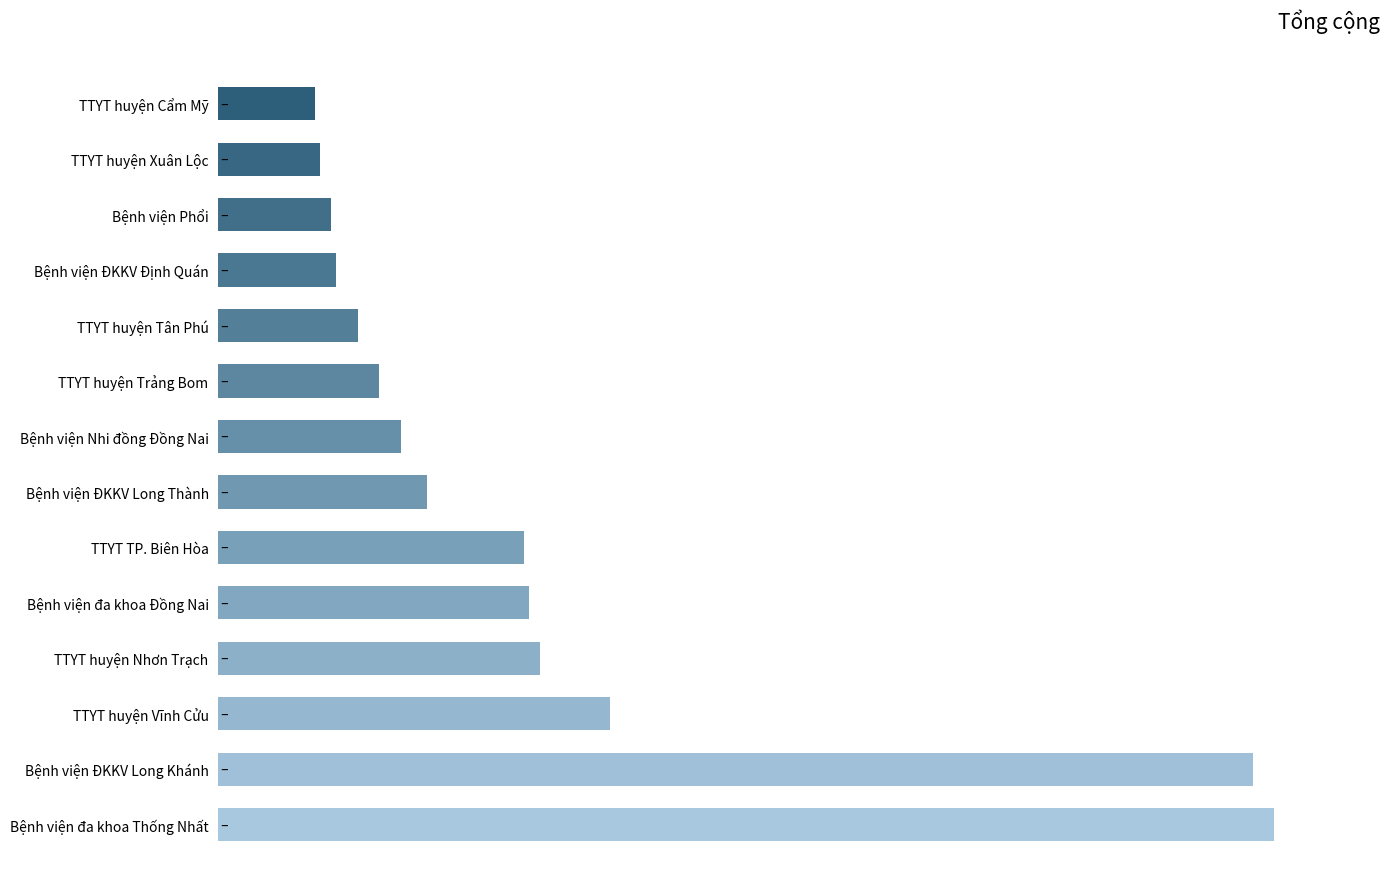

Which label corresponds to the largest value in the chart?

Bệnh viện đa khoa Thống Nhất